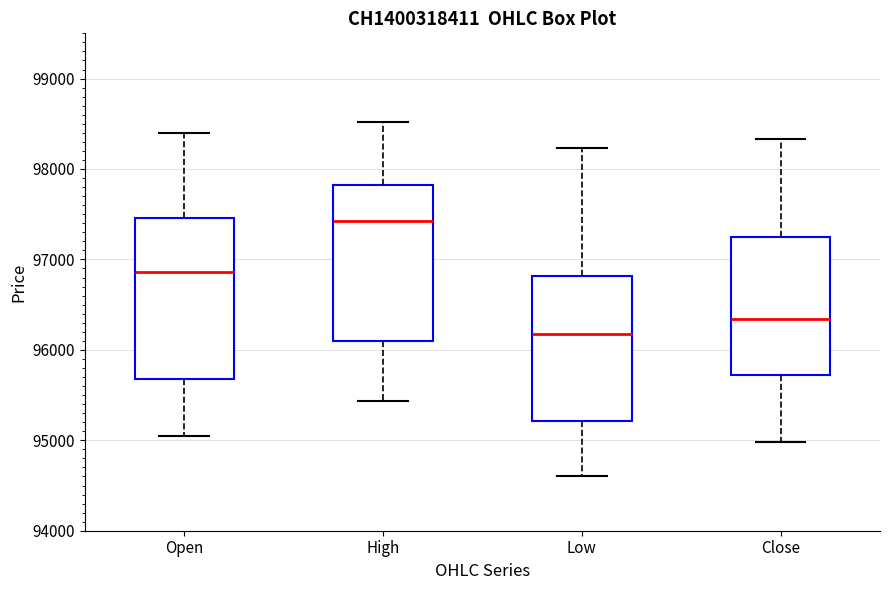

Which box's median line is the lowest?

Low